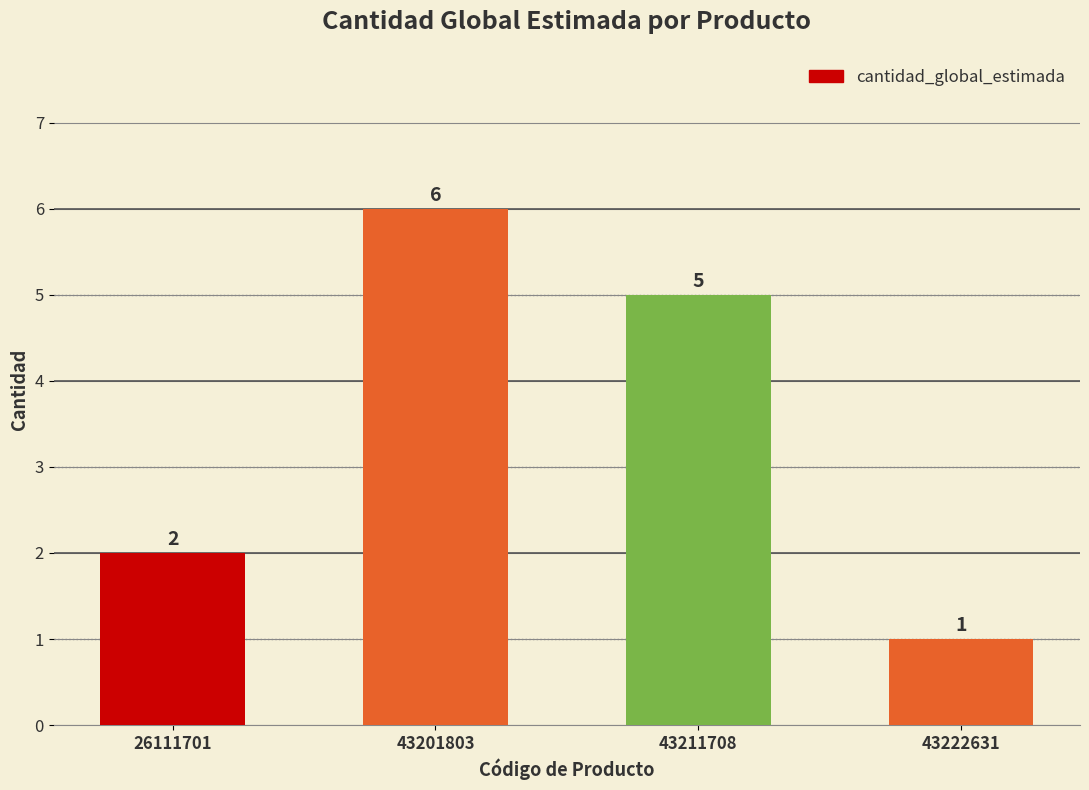

The chart shows a value of 6 at 43201803. True or false?

True